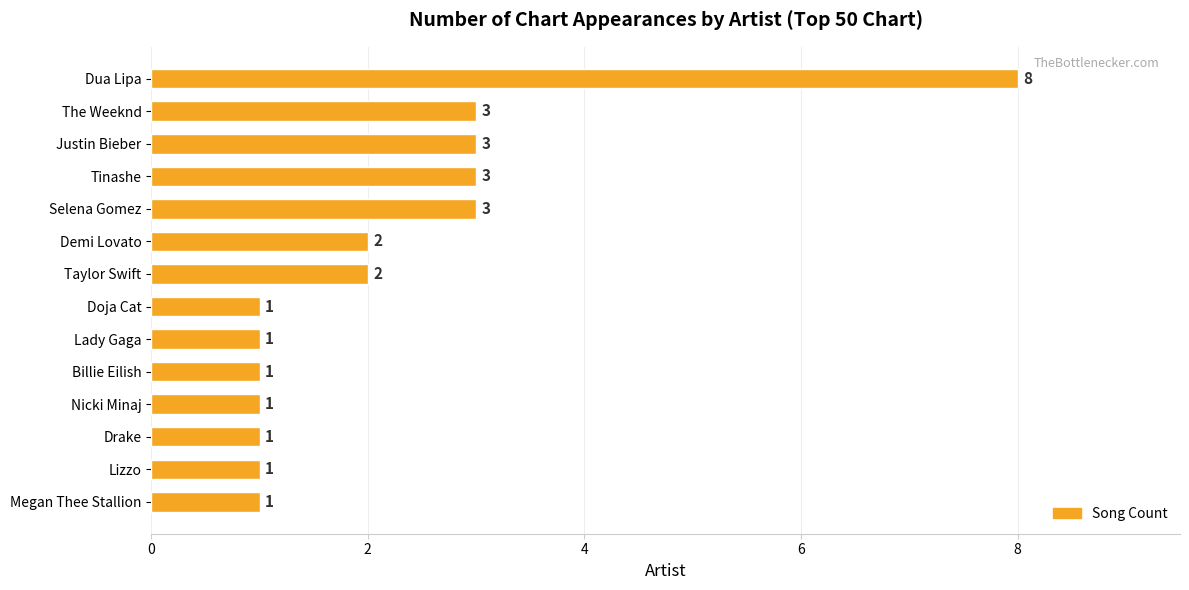

Count the values in the range 1 to 3.

13